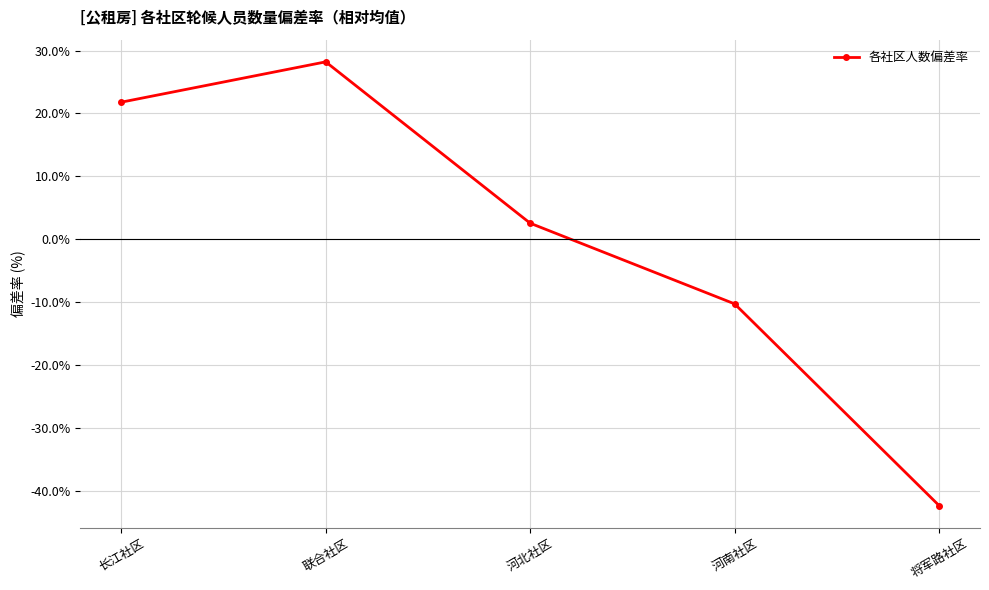

How many lines are shown in the chart?

1